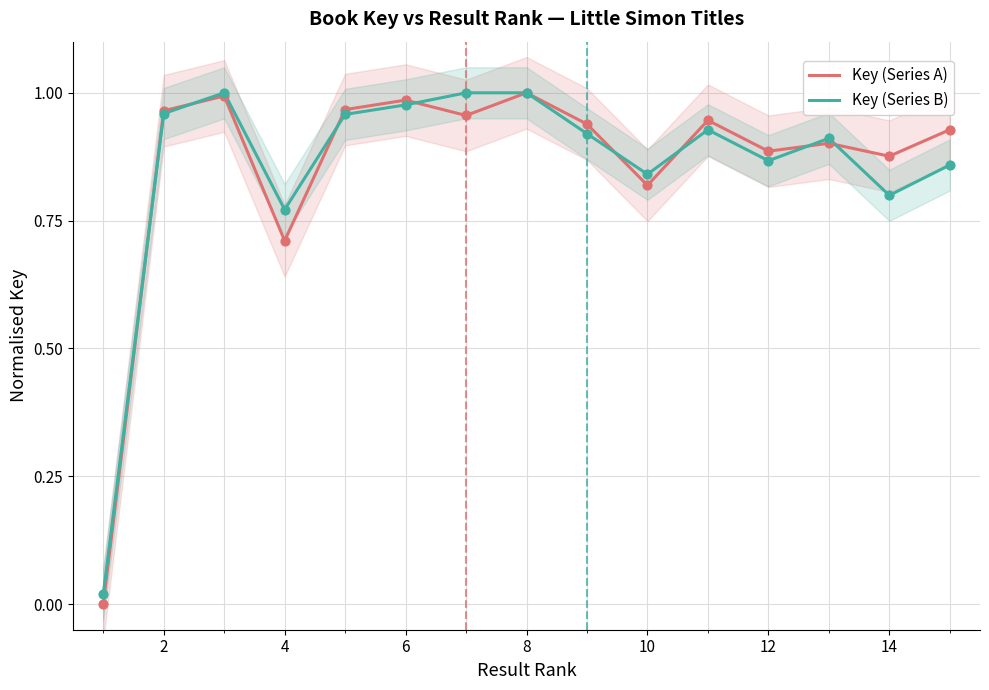

Which series has the widest spread of Y values?

Key (Series A)